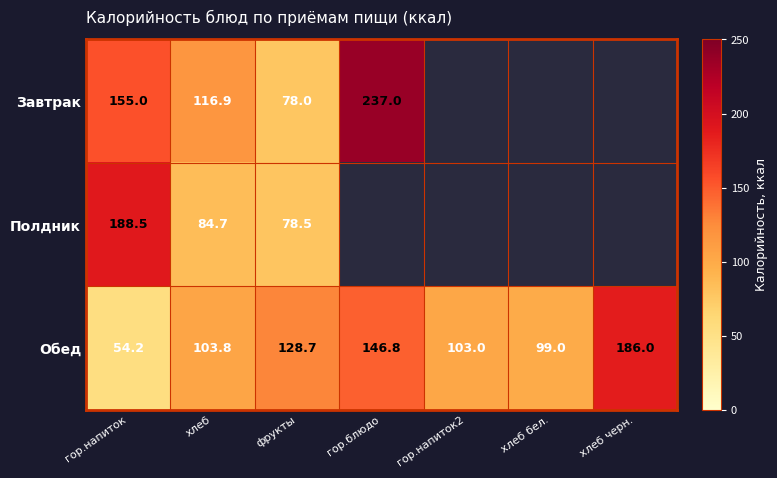

What is the total value across all series at гор.напиток?

397.7